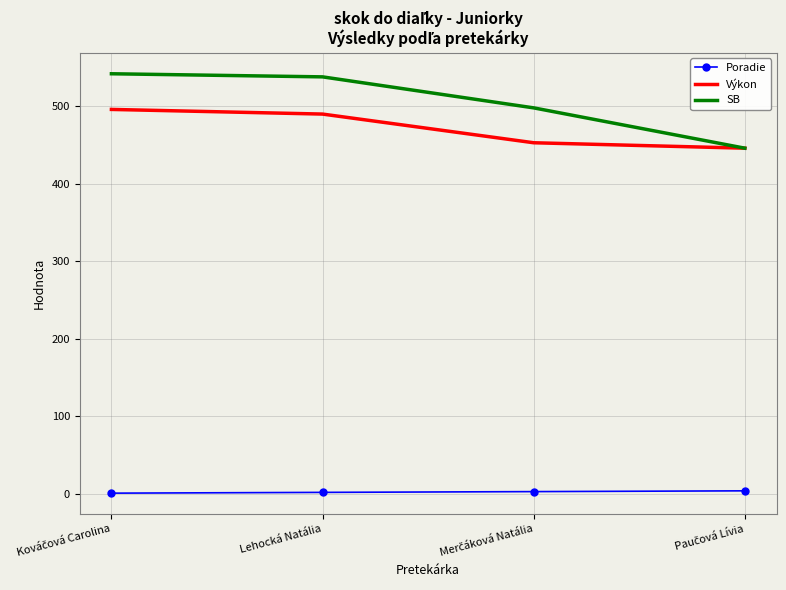

True or false: SB and Poradie intersect in this chart.

False